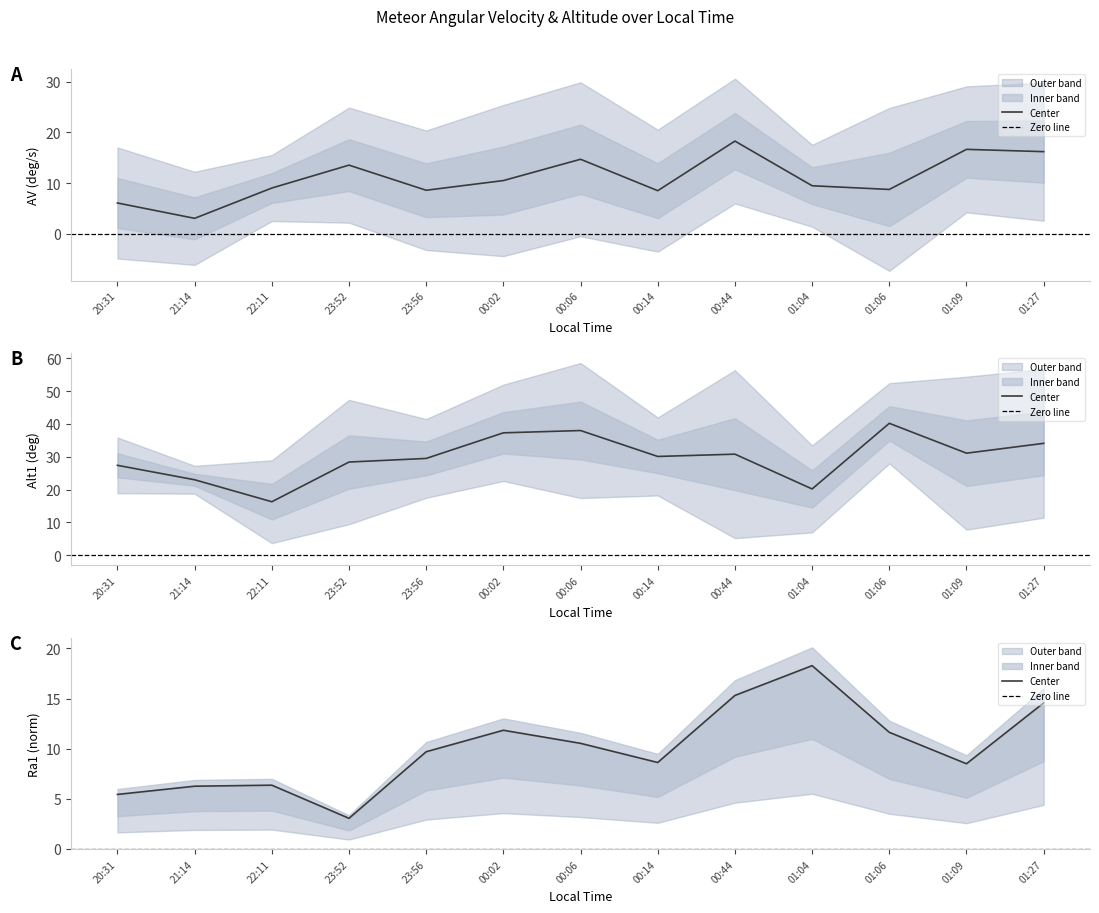

Which series has the largest total across all categories?

Alt1